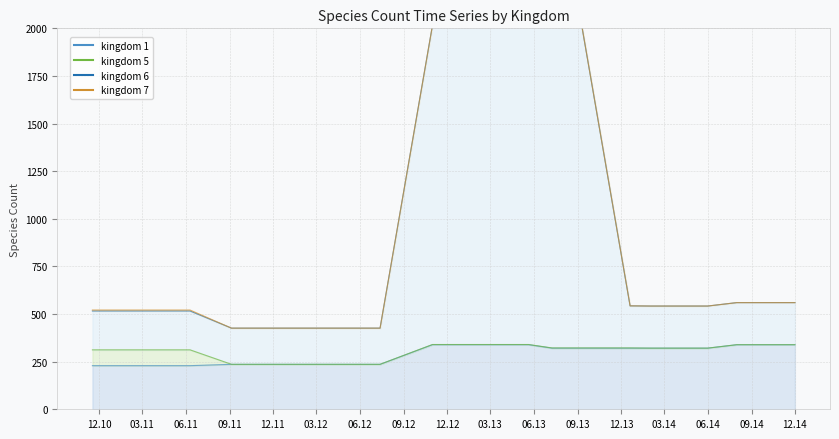

Which series has the largest total across all categories?

kingdom_6